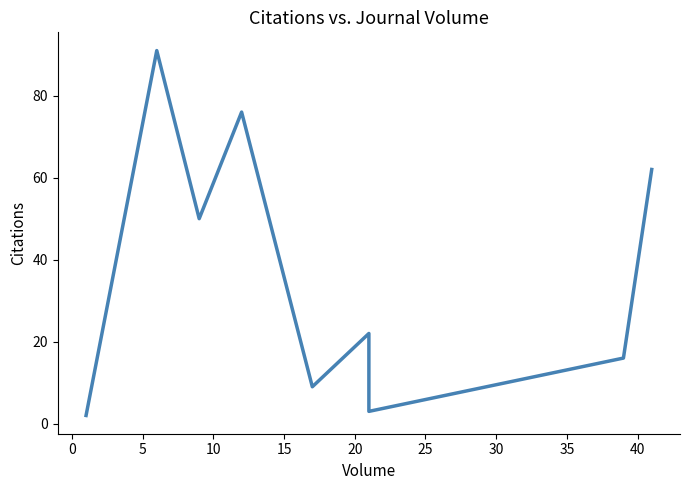

How many lines are shown in the chart?

1